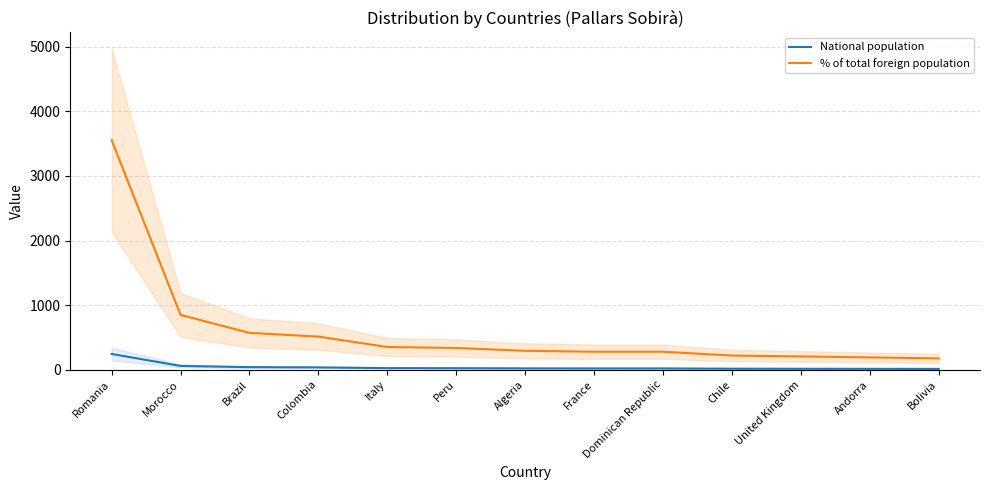

Count the number of categories in the chart.

13